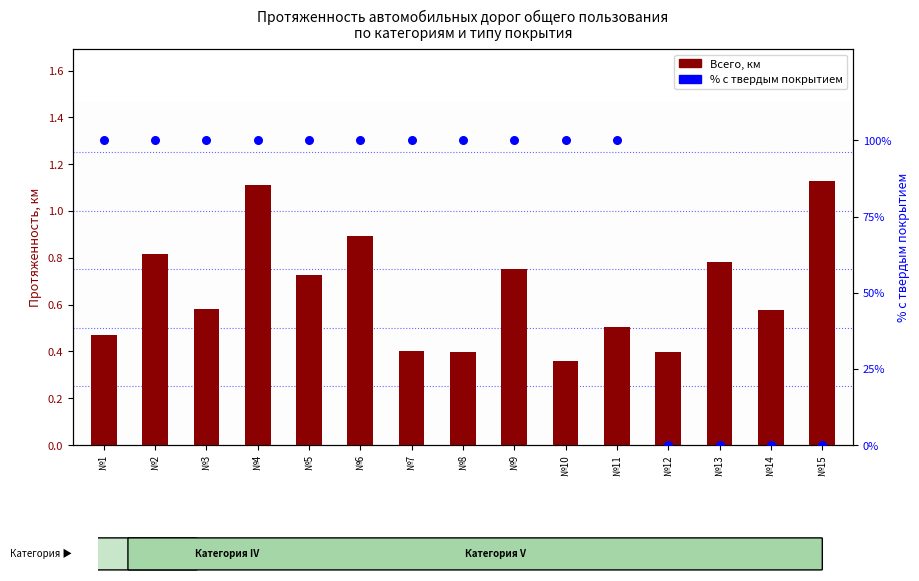

Which series reaches the maximum Y coordinate?

% с твердым покрытием